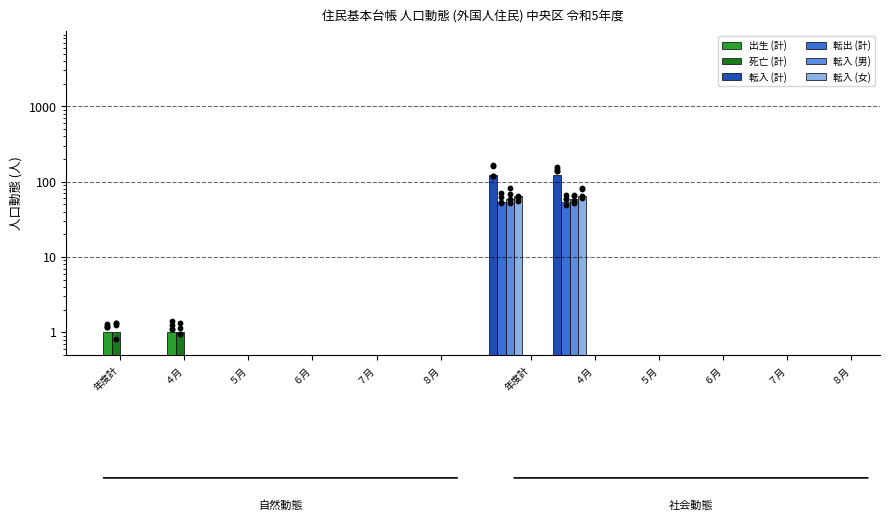

Is the value of 出生 (計) at 年度計 greater than the value of 転出 (計) at ８月?

Yes